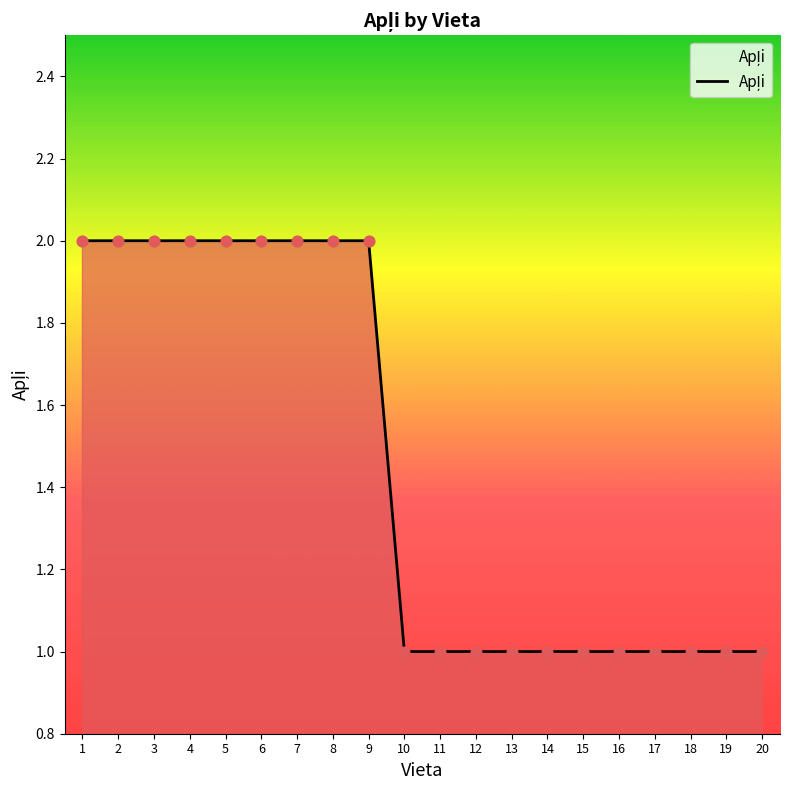

Approximately how many times larger is the value at 5 compared to 20?

2.0